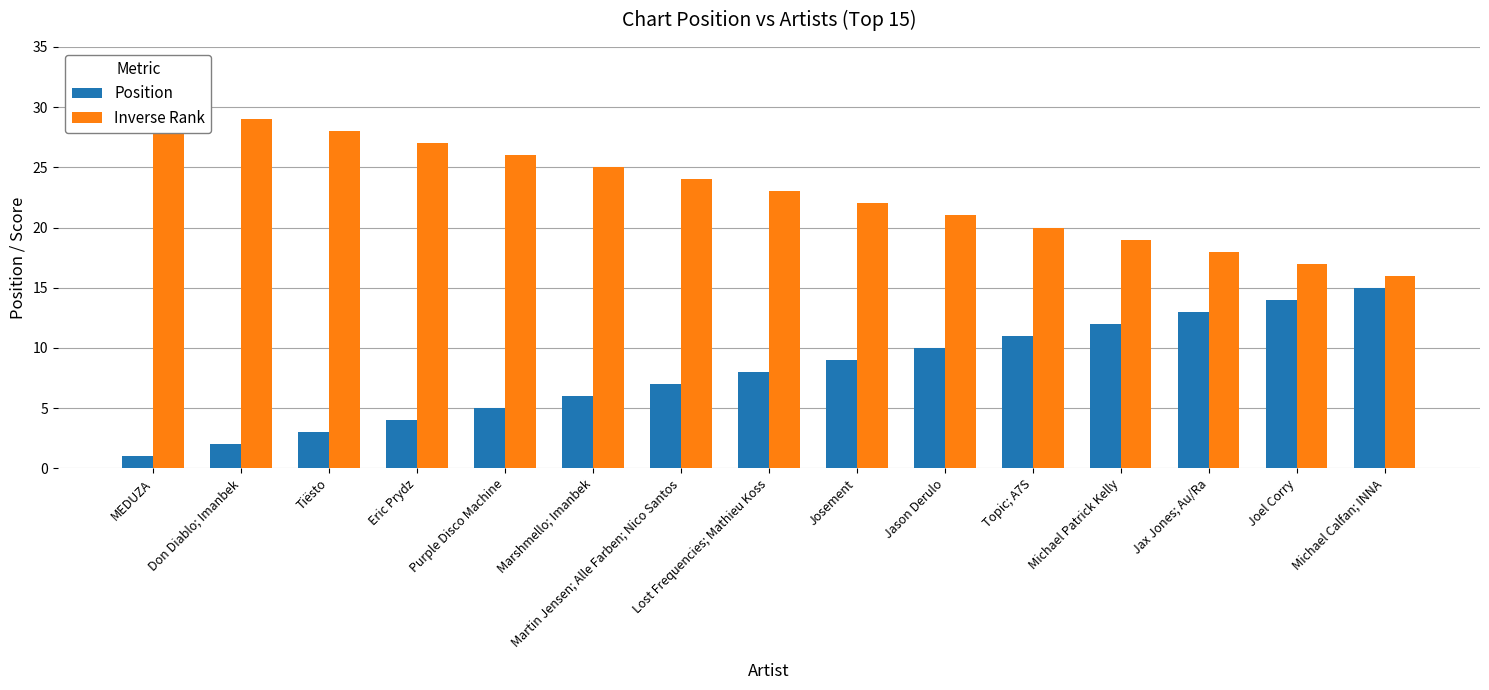

What is the label of the 4th bar from the right?

Michael Patrick Kelly